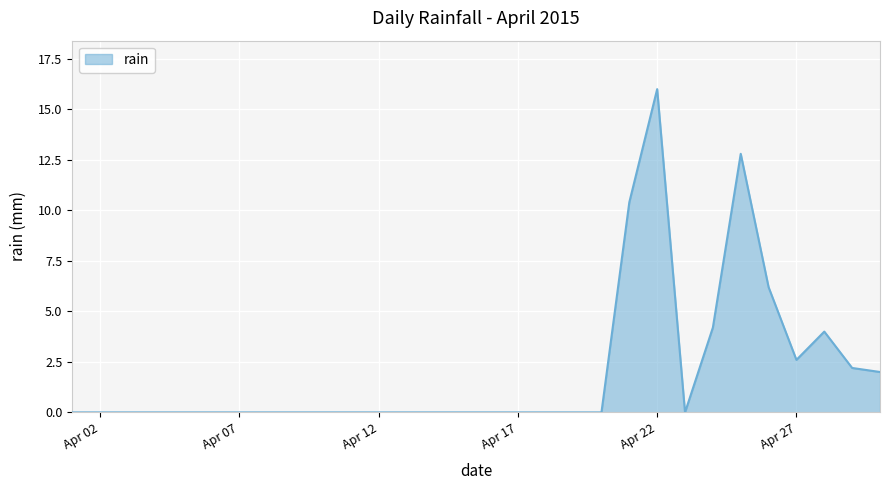

What is the difference between the maximum and minimum values?

16.0